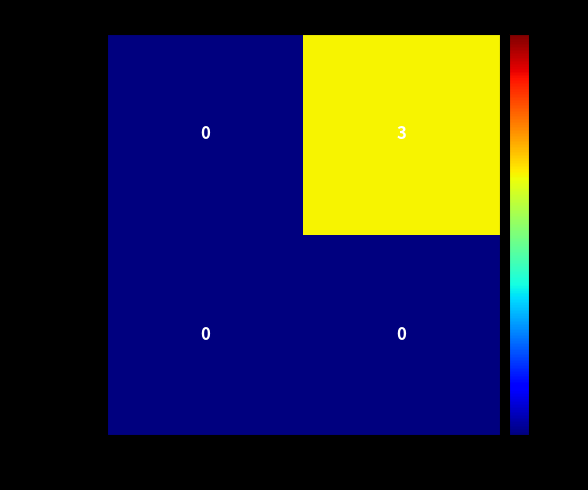

At which category is the sum across all series the highest?

1